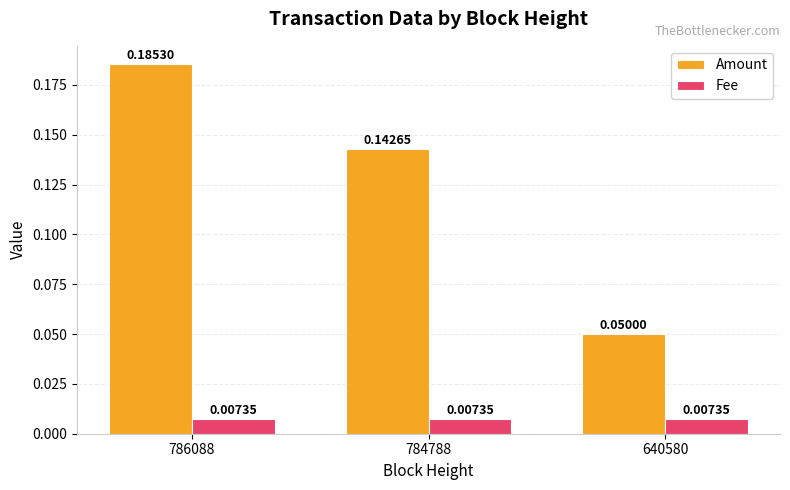

Does the chart contain any negative values?

No